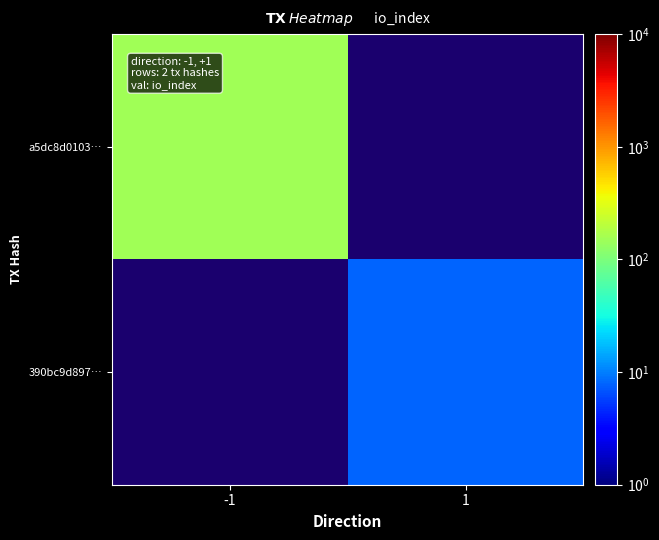

Which series has the largest range (max minus min)?

a5dc8d0103…